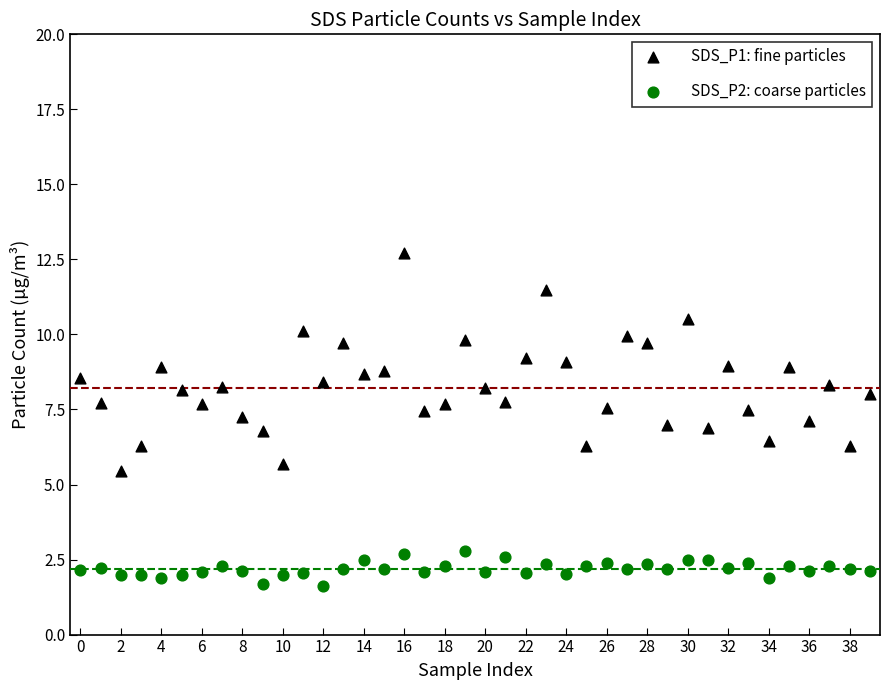

Which series has the widest spread of Y values?

SDS_P1: fine particles